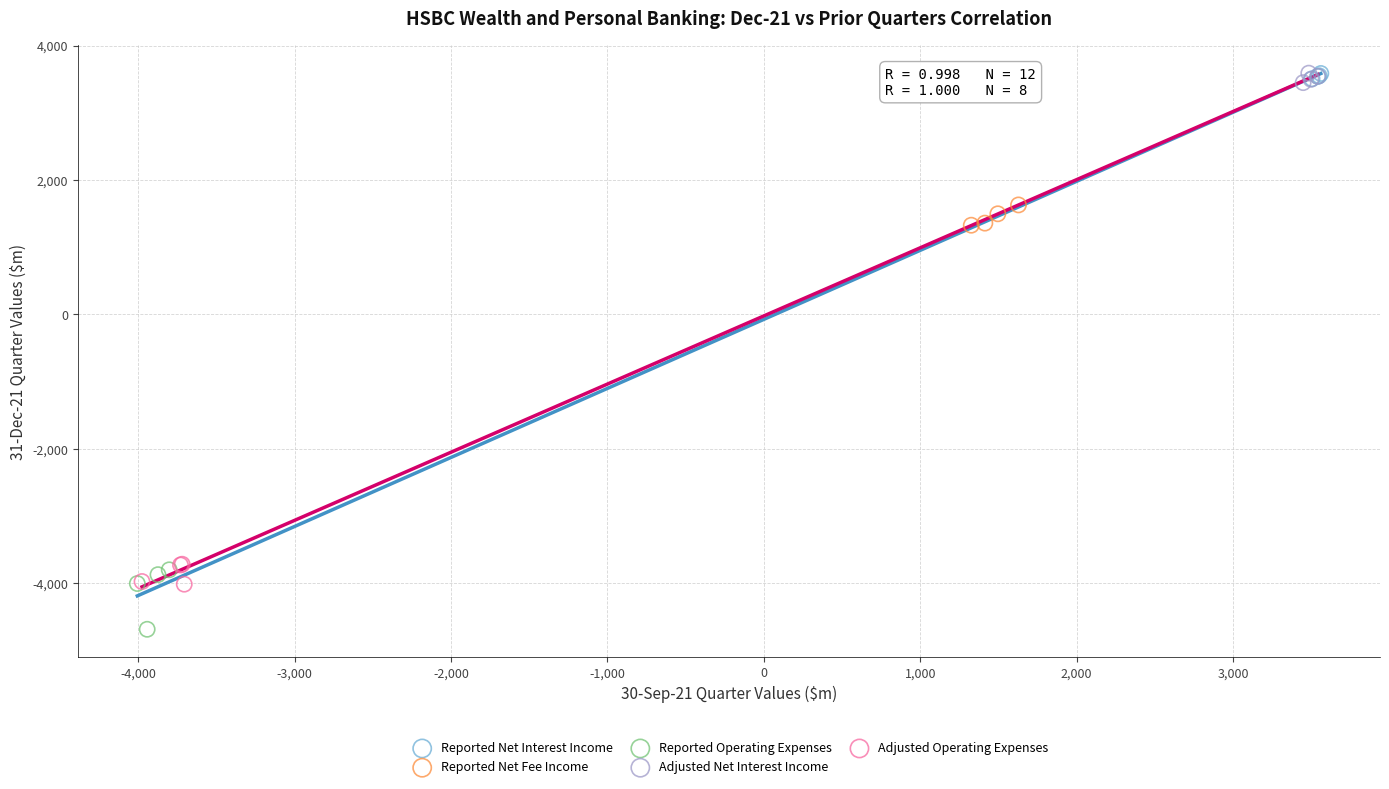

Which series contains the lowest Y value?

Reported Operating Expenses